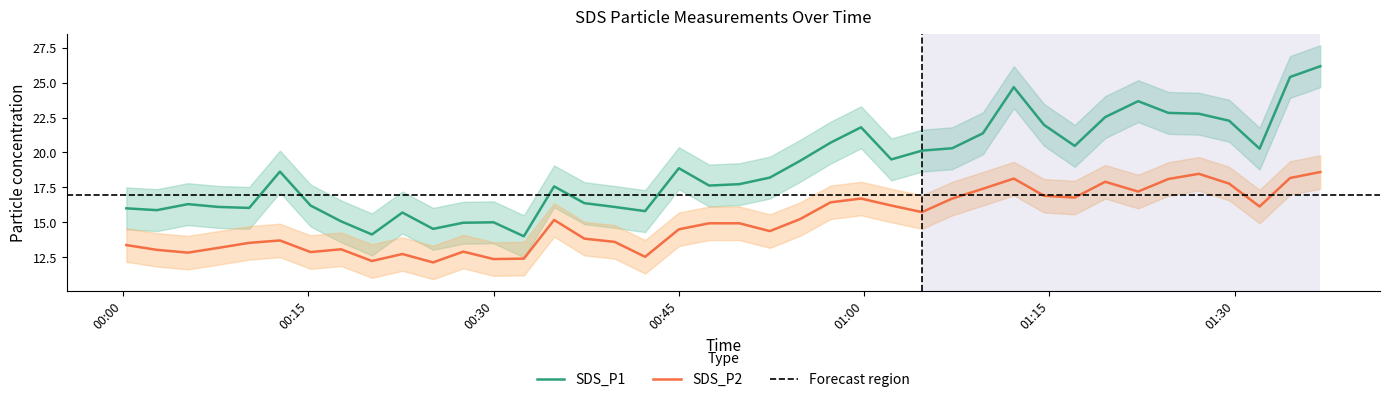

What is the highest value of the SDS_P2 series?

18.6